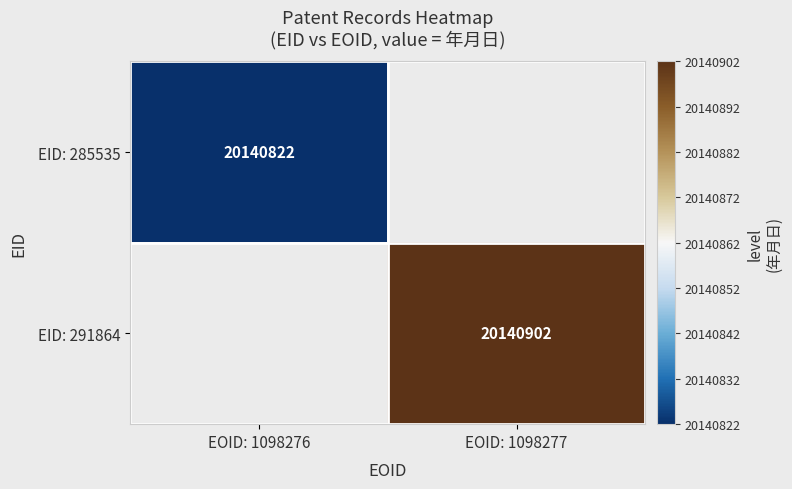

The EID: 291864 series shows 20140902 at EOID: 1098277. True or false?

True